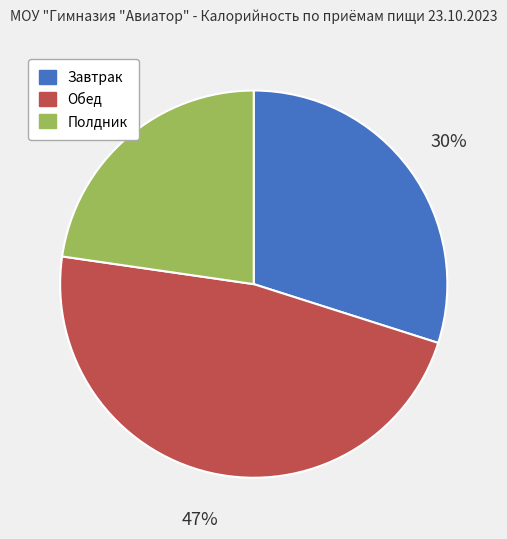

Is the sum of Полдник and Обед greater than half?

Yes